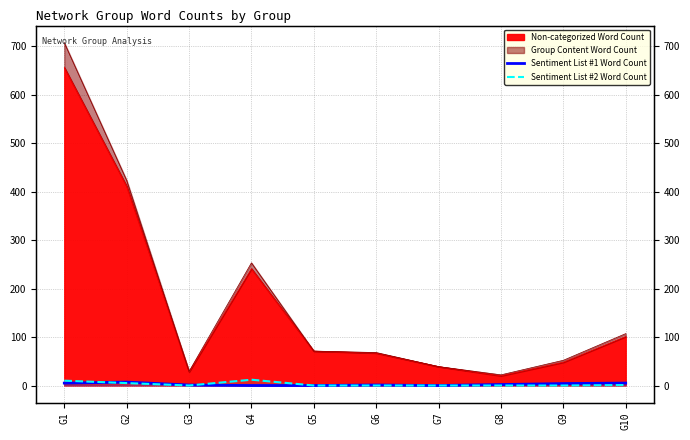

List the labels in order of Sentiment List #1 Word Count value, largest first.

G2, G1, G10, G9, G8, G3, G6, G4, G5, G7